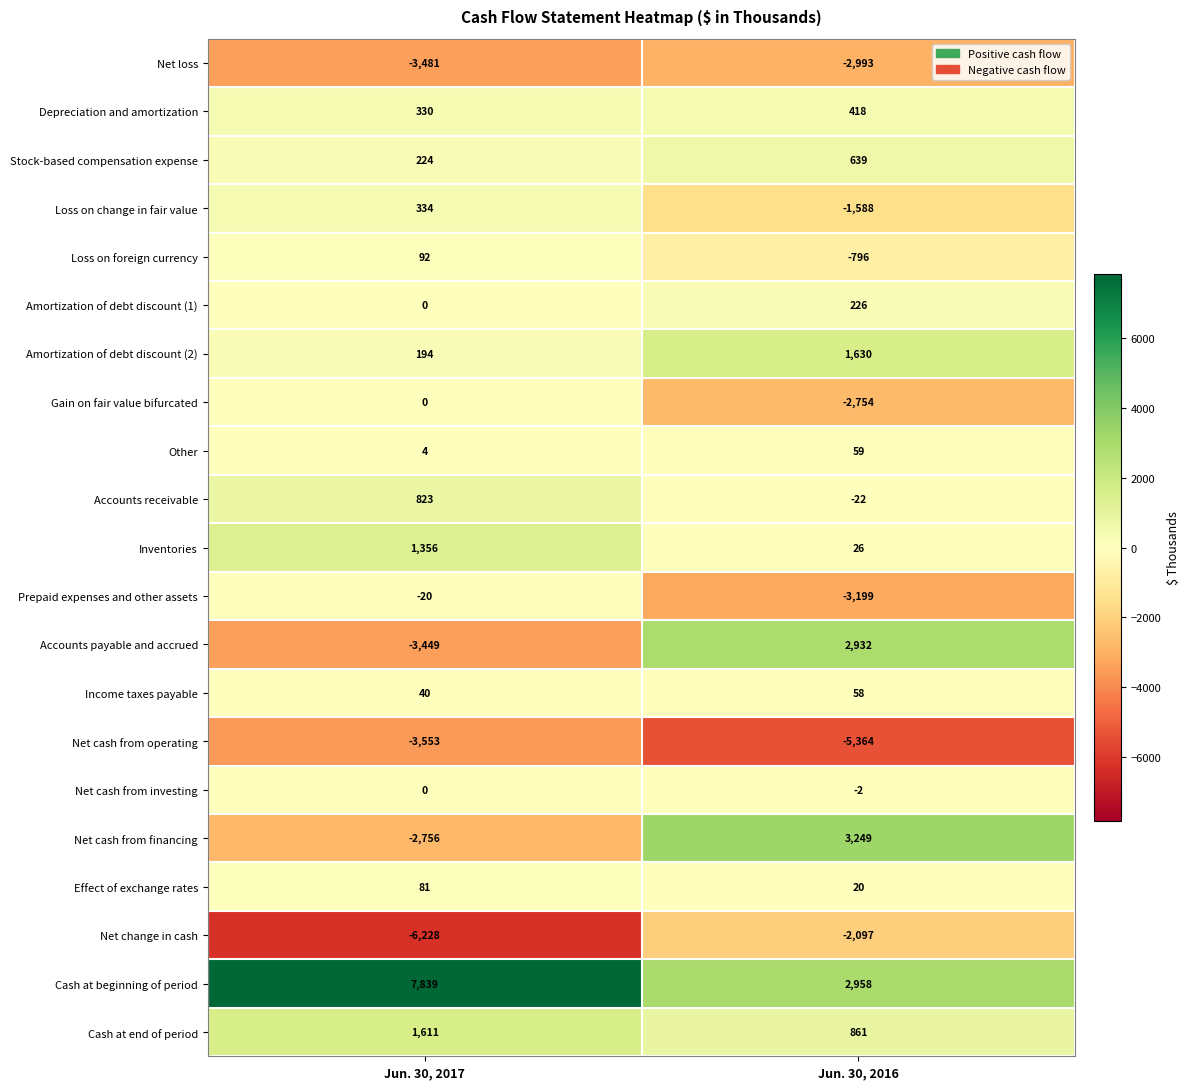

The Amortization of debt discount (1) series shows 226 at Jun. 30, 2016. True or false?

True